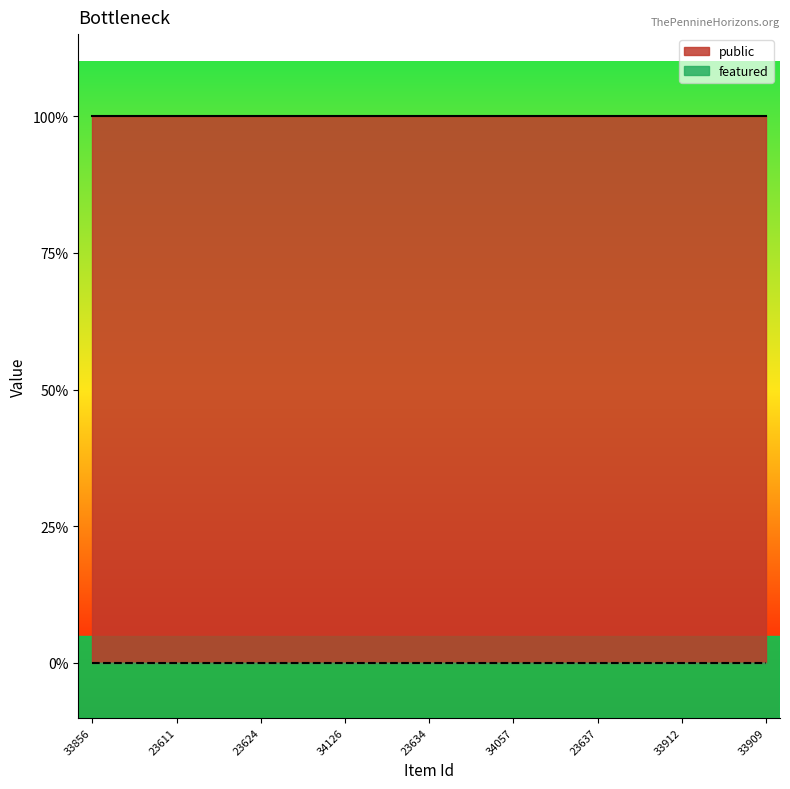

Which category has the lowest value in the featured series?

33856